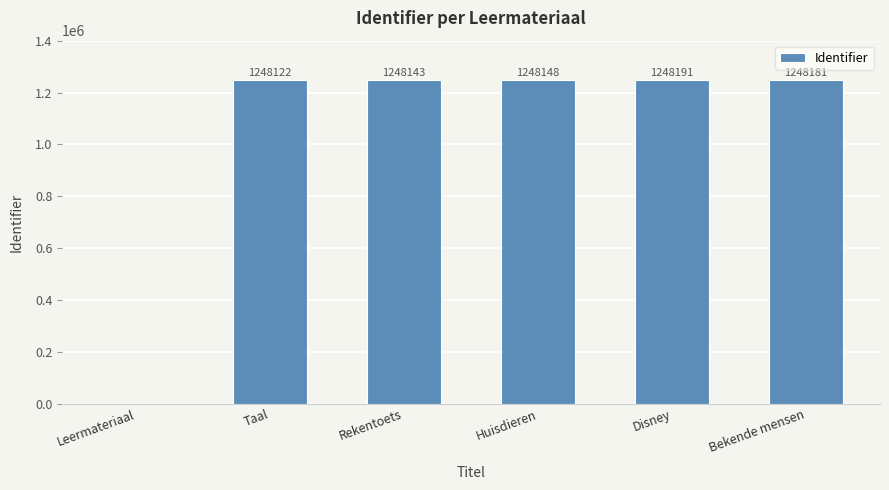

What is the average value?

1040131